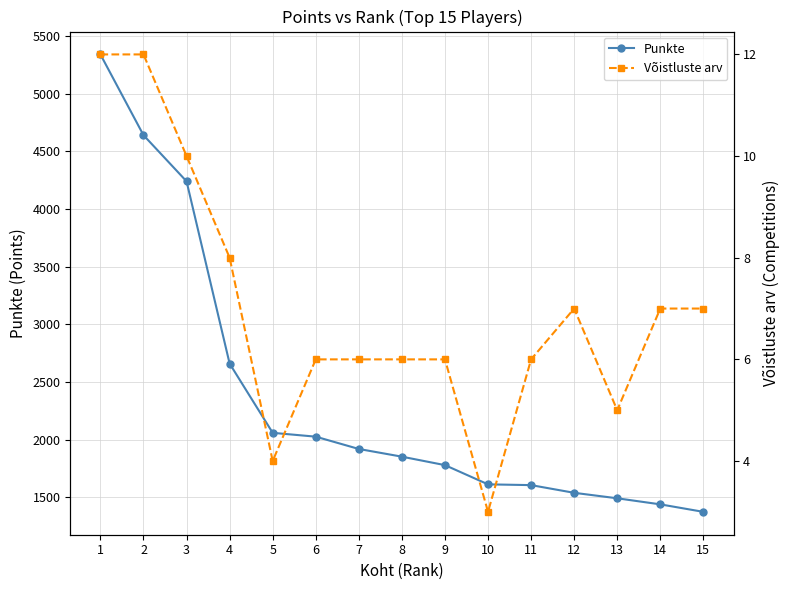

What is the lowest value of the Võistluste arv series?

3.0